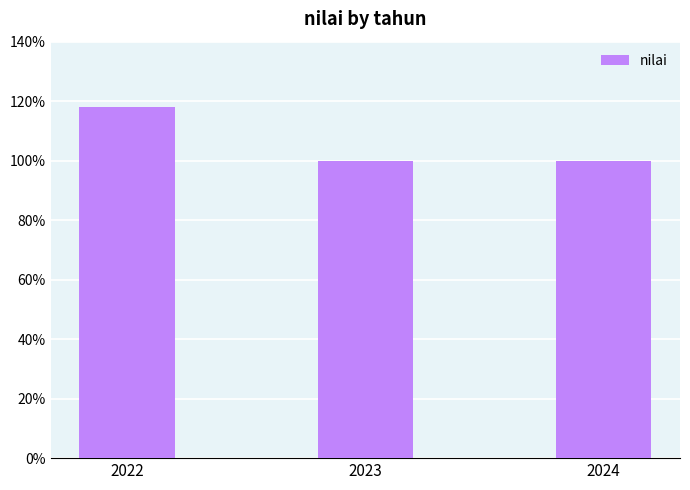

Are the bars grouped side by side (vs. stacked)?

No